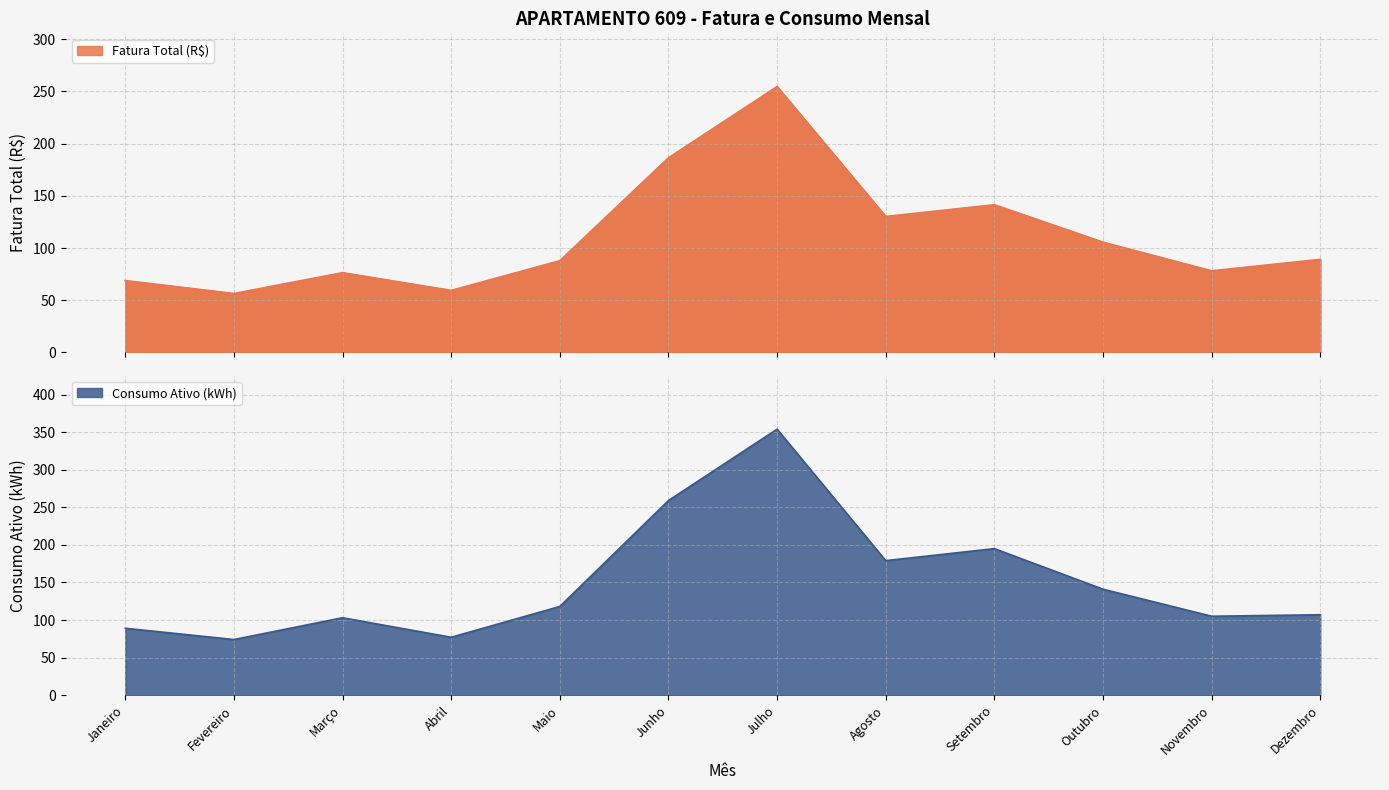

What is the highest value of the Consumo Ativo (kWh) series?

354.0